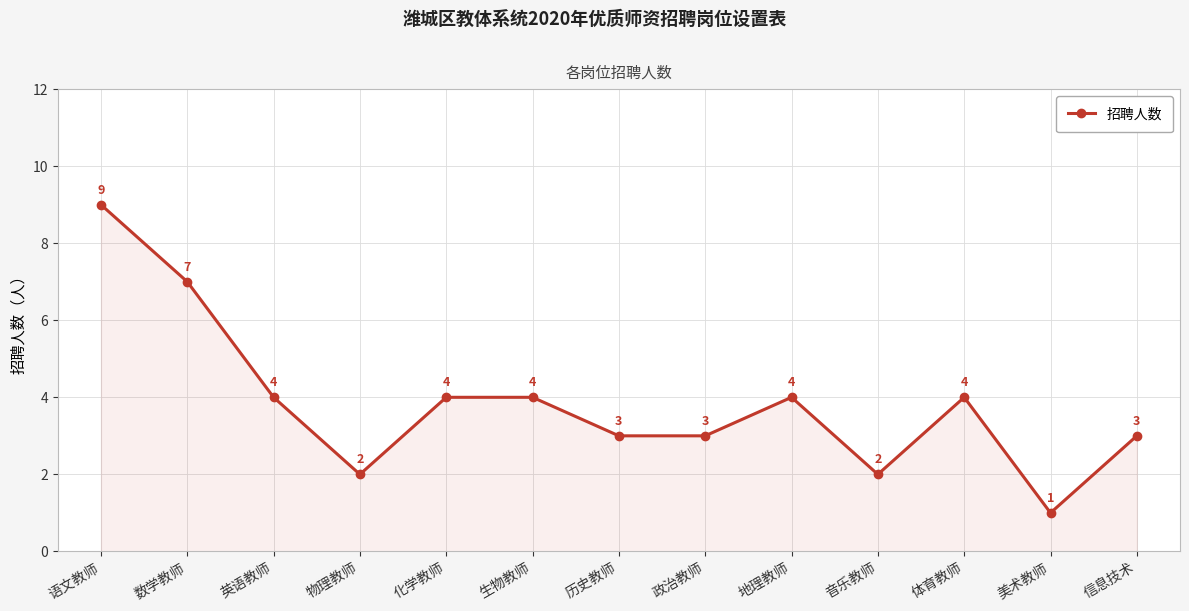

True or false: the data shows 10 at 数学教师.

False